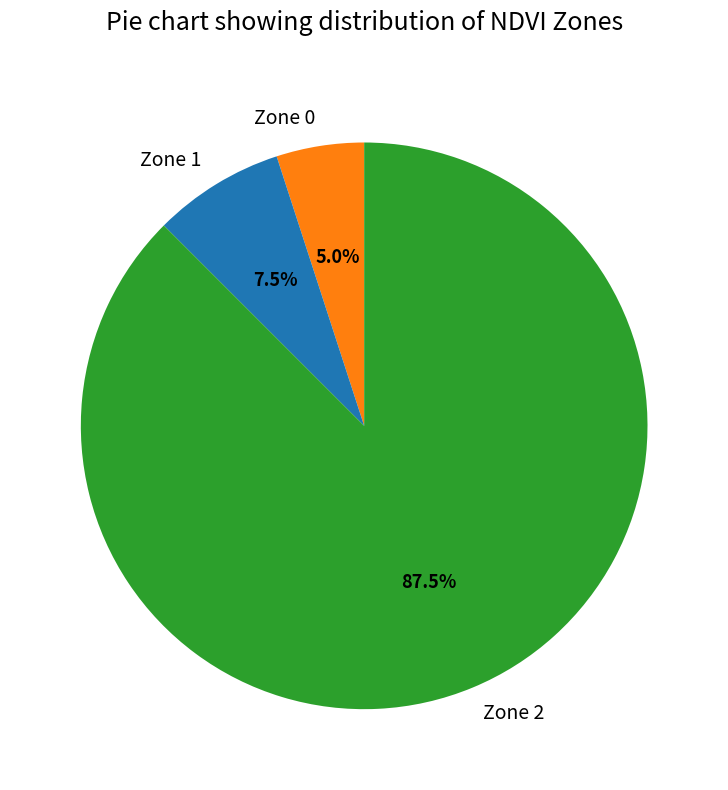

How many segments does this pie chart have?

3